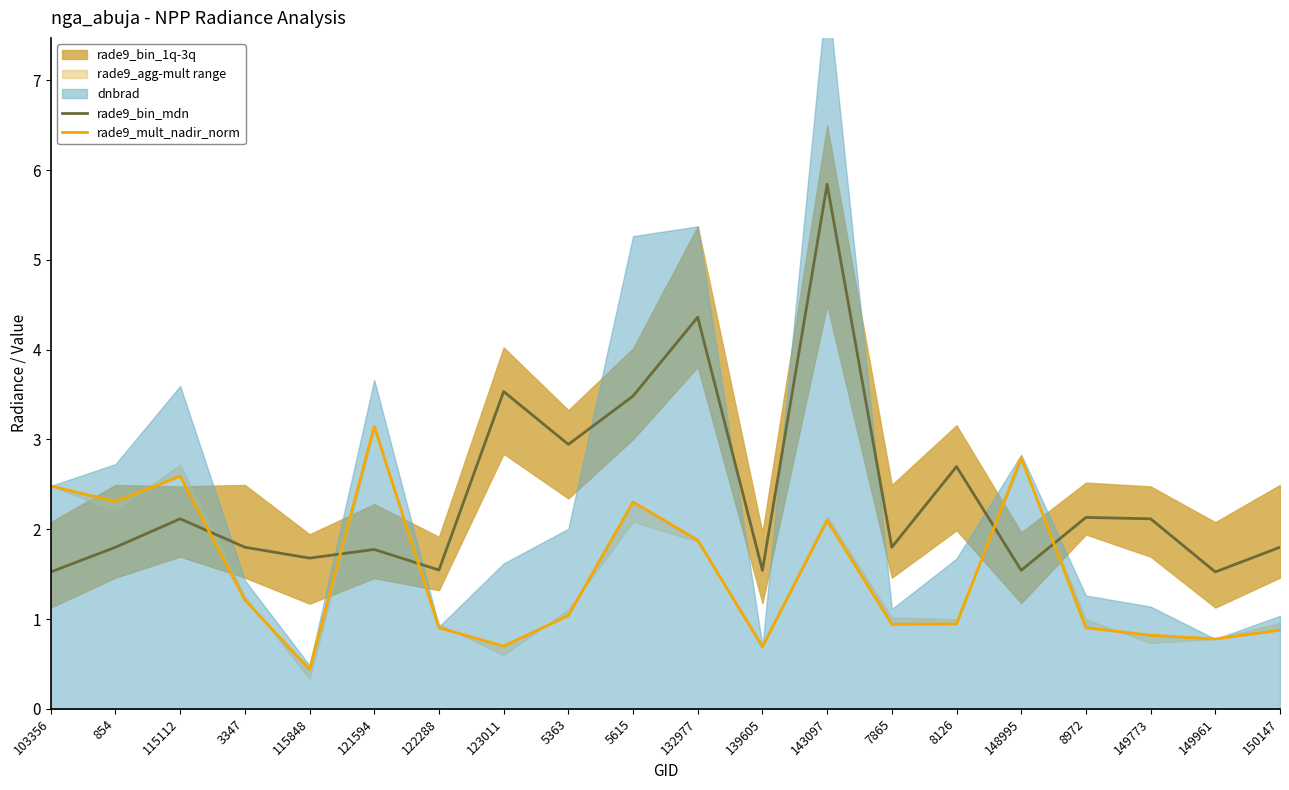

How many interior local peaks does the rade9_bin_mdn series have?

7